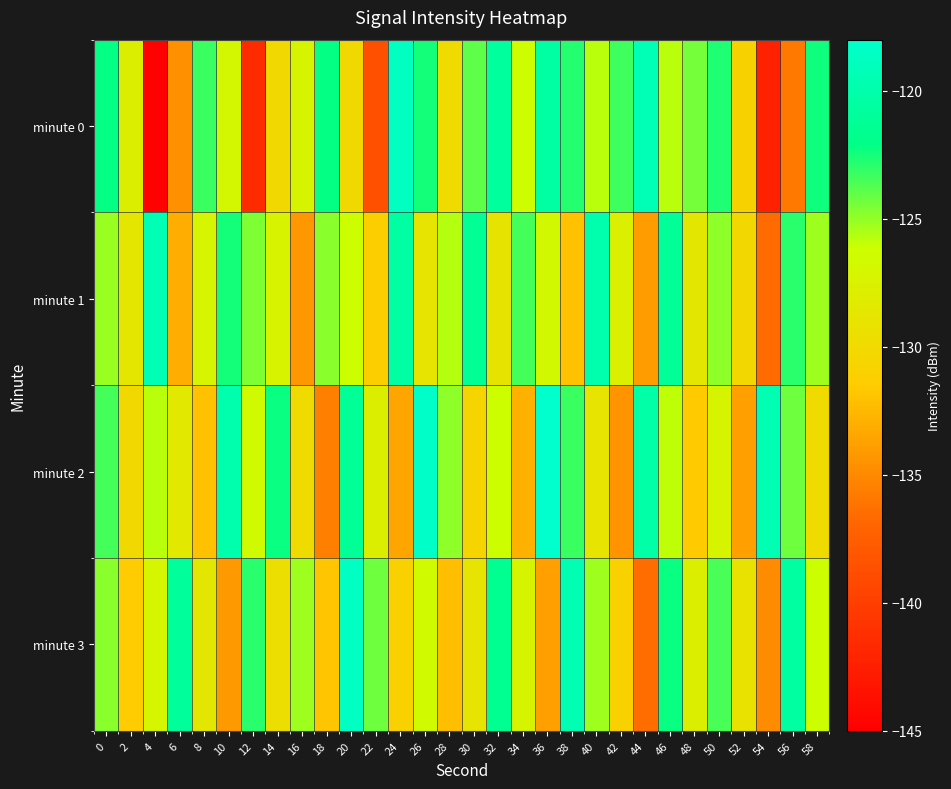

Reading left to right, list all the values displayed in this chart.

minute 0: 0=-122.2	2=-127.9	4=-144.7	6=-134.6	8=-123.2	10=-127.0	12=-141.5	14=-130.1	16=-127.3	18=-122.2	20=-130.0	22=-138.6	24=-118.7	26=-122.4	28=-129.8	30=-124.0	32=-120.8	34=-126.4	36=-120.4	38=-122.8	40=-125.8	42=-123.3	44=-119.3	46=-125.7	48=-124.4	50=-122.7	52=-130.8	54=-142.3	56=-135.8	58=-122.3
minute 1: 0=-125.1	2=-128.7	4=-119.4	6=-133.1	8=-127.2	10=-122.5	12=-124.6	14=-127.3	16=-134.3	18=-124.8	20=-126.1	22=-131.2	24=-120.5	26=-128.9	28=-125.7	30=-121.3	32=-129.0	34=-123.5	36=-126.8	38=-132.1	40=-119.9	42=-127.7	44=-134.0	46=-121.2	48=-128.6	50=-124.9	52=-130.2	54=-136.6	56=-122.9	58=-125.2
minute 2: 0=-123.5	2=-130.1	4=-125.8	6=-128.5	8=-132.1	10=-119.9	12=-126.6	14=-122.2	16=-129.9	18=-135.6	20=-121.2	22=-127.9	24=-133.6	26=-118.2	28=-124.9	30=-130.6	32=-126.2	34=-132.9	36=-117.6	38=-123.2	40=-128.9	42=-134.6	44=-120.2	46=-125.9	48=-131.6	50=-127.2	52=-133.9	54=-119.6	56=-124.2	58=-129.9
minute 3: 0=-124.8	2=-131.5	4=-127.1	6=-120.9	8=-128.6	10=-134.2	12=-122.9	14=-129.6	16=-125.2	18=-131.9	20=-118.6	22=-124.2	24=-130.9	26=-126.6	28=-132.2	30=-128.9	32=-121.6	34=-127.2	36=-133.9	38=-119.6	40=-125.2	42=-130.9	44=-136.6	46=-122.2	48=-127.9	50=-123.6	52=-129.2	54=-134.9	56=-120.6	58=-126.2